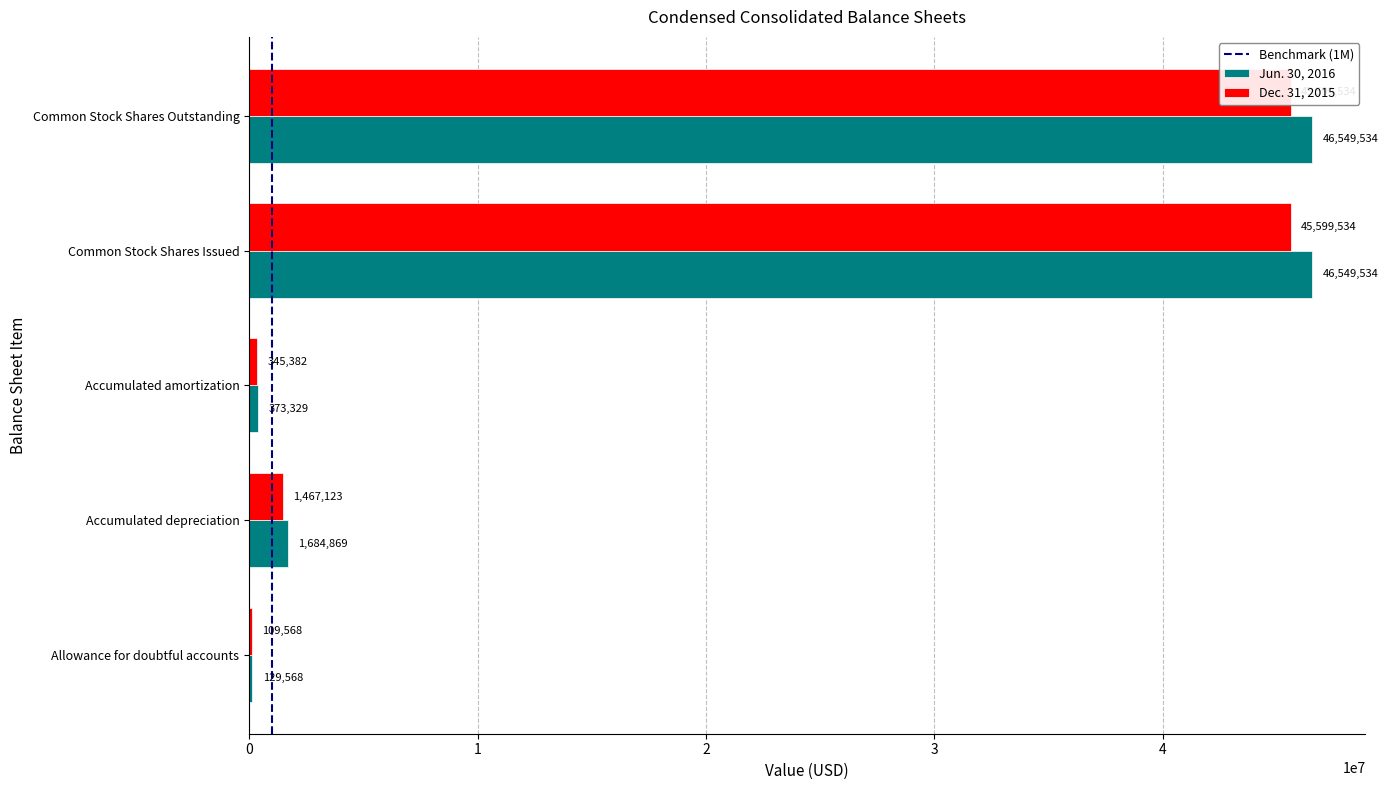

What is the average value of the Dec. 31, 2015 series?

18624228